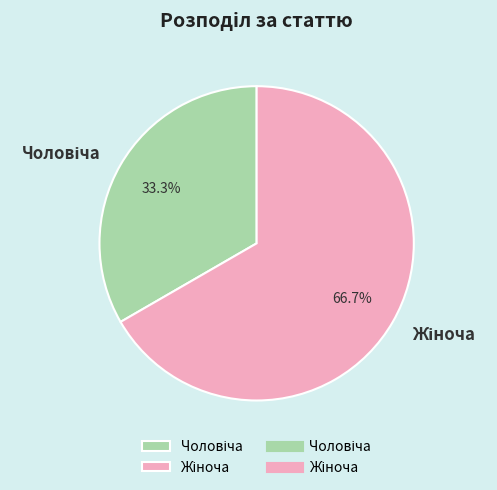

Does any single category account for the majority?

Yes